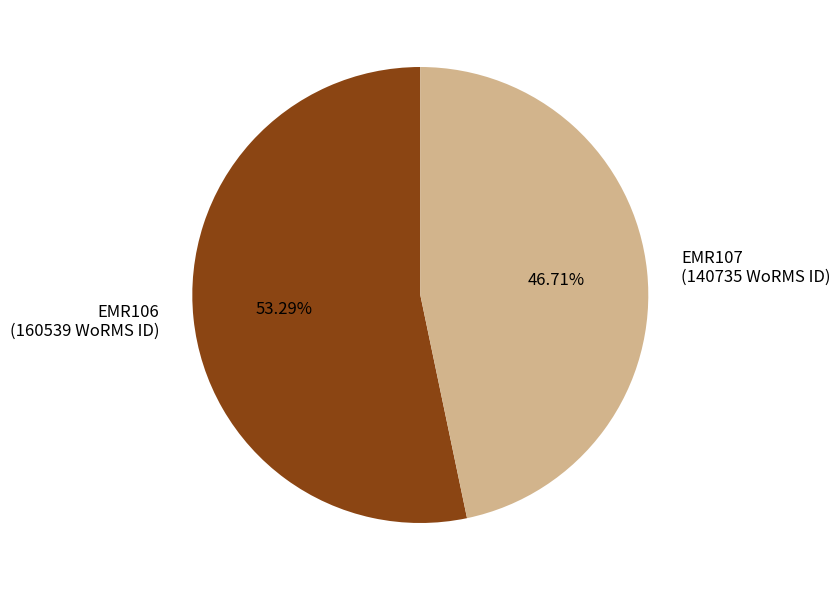

Which slice represents more than half of the pie?

EMR106